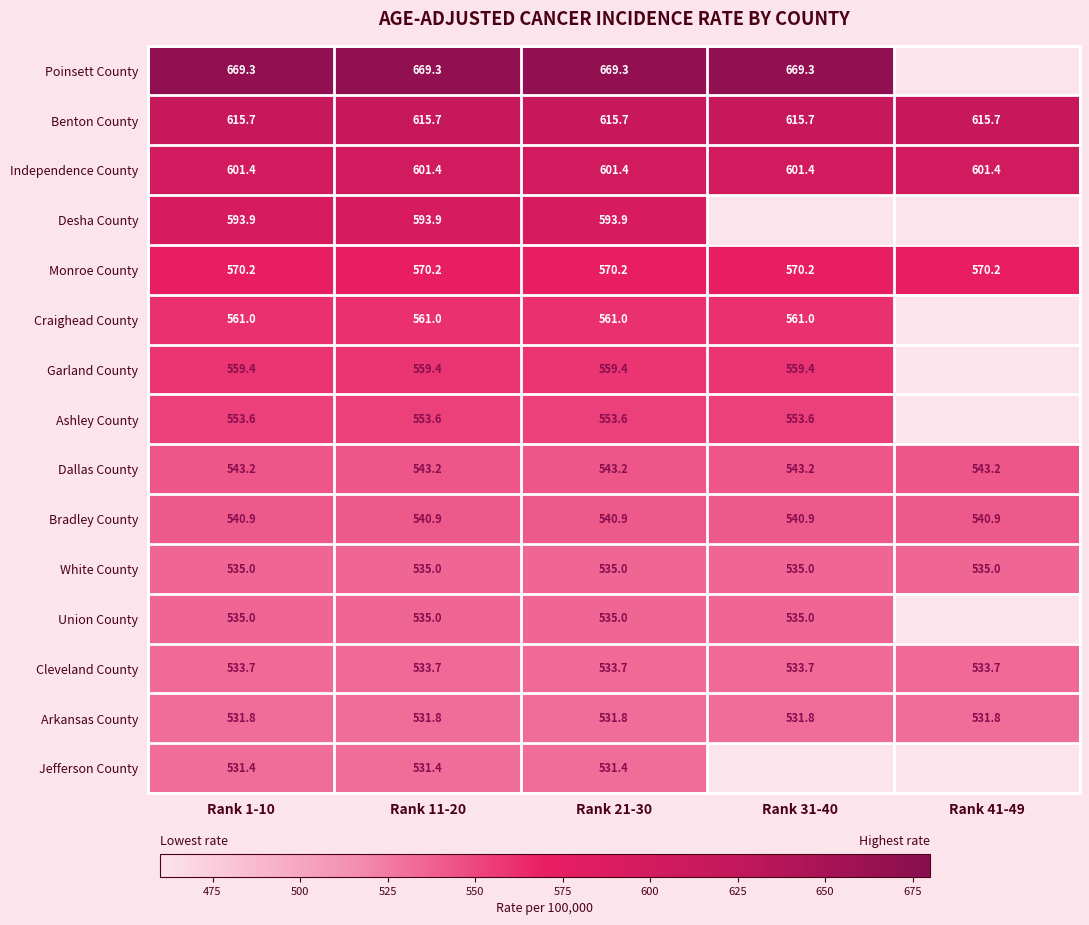

What is the approximate value of Dallas County at Rank 1-10?

543.2